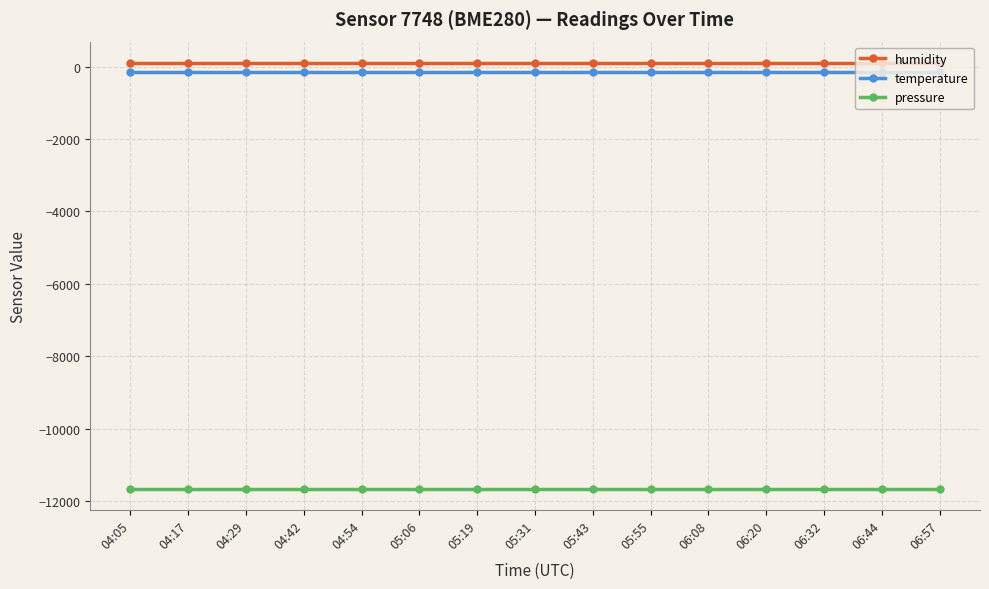

At 06:08, list the series in order from smallest to largest.

pressure, temperature, humidity